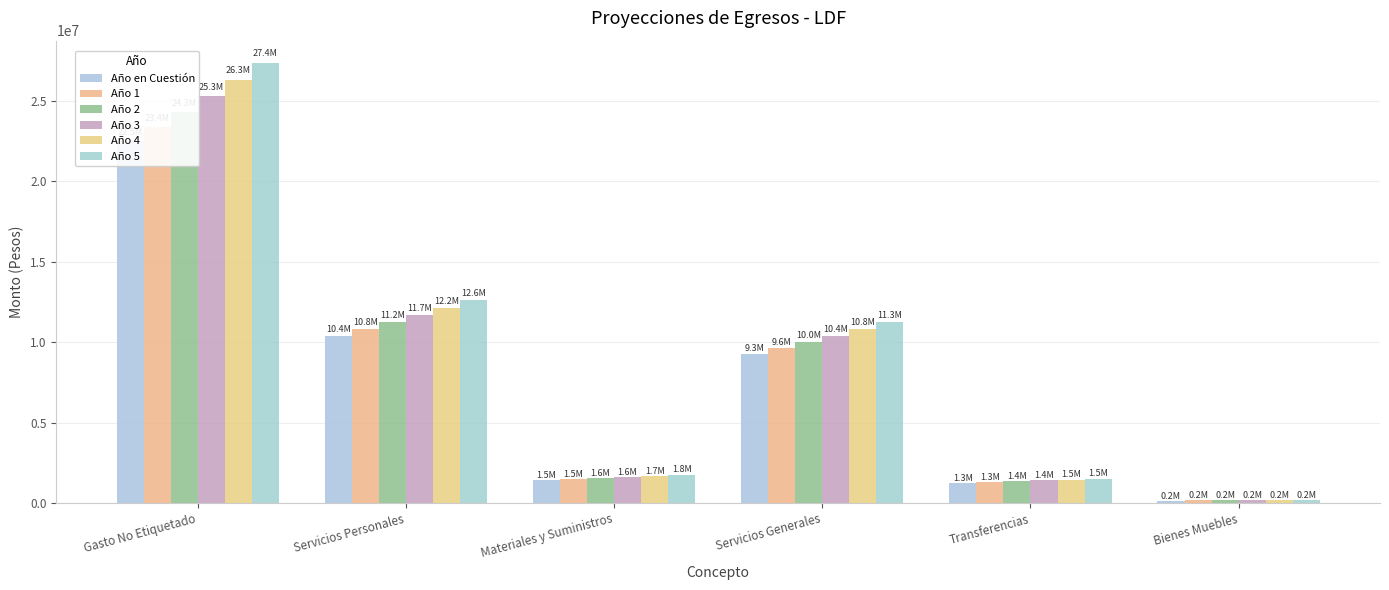

How many data points in Año 3 are less than 10412986?

3